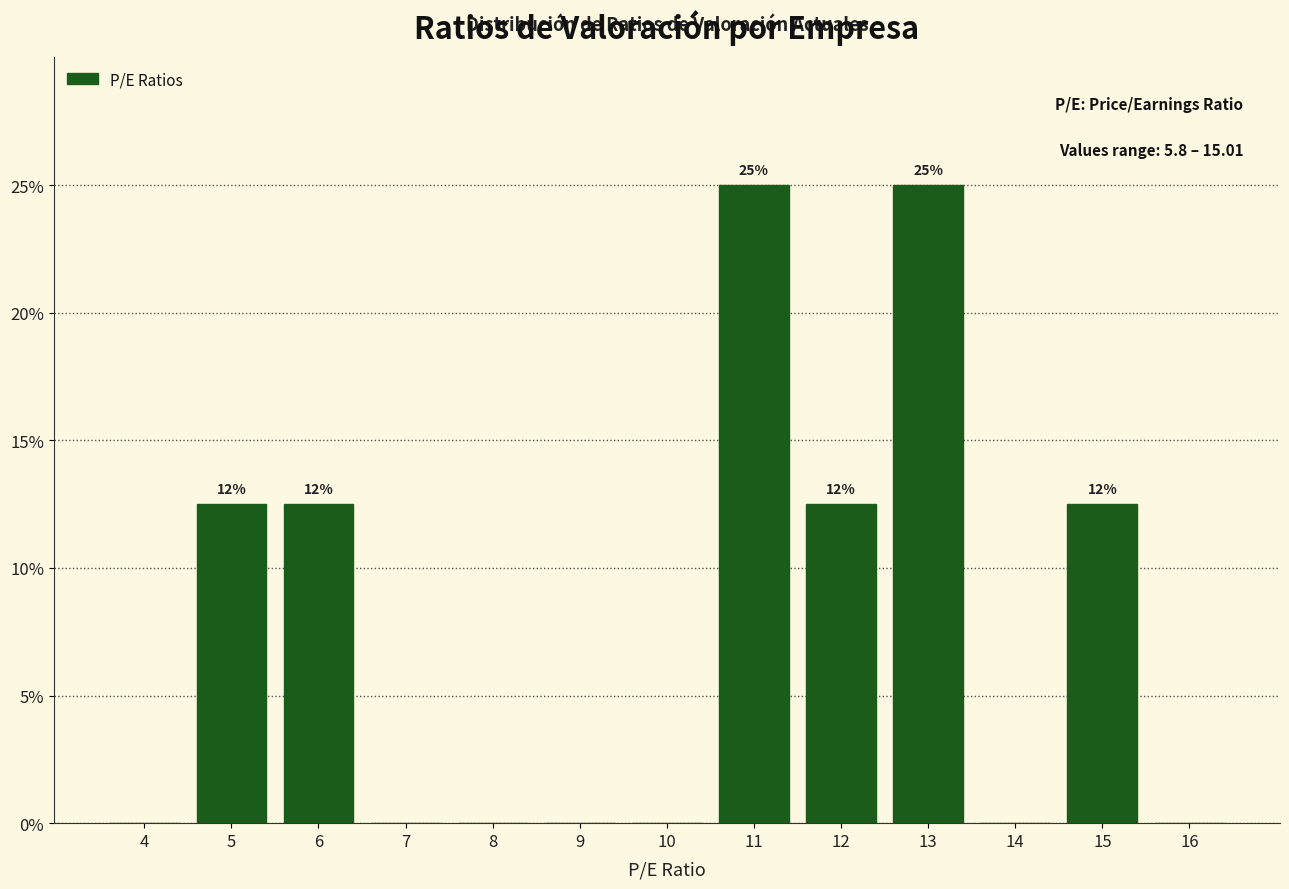

Reading left to right, list all the values displayed in this chart.

4=0.0	5=12.5	6=12.5	7=0.0	8=0.0	9=0.0	10=0.0	11=25.0	12=12.5	13=25.0	14=0.0	15=12.5	16=0.0